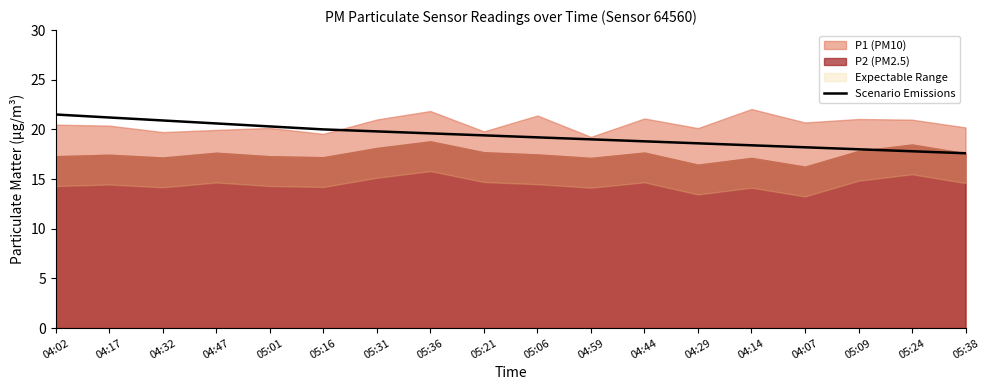

Does the chart display data point markers on the line(s)?

No